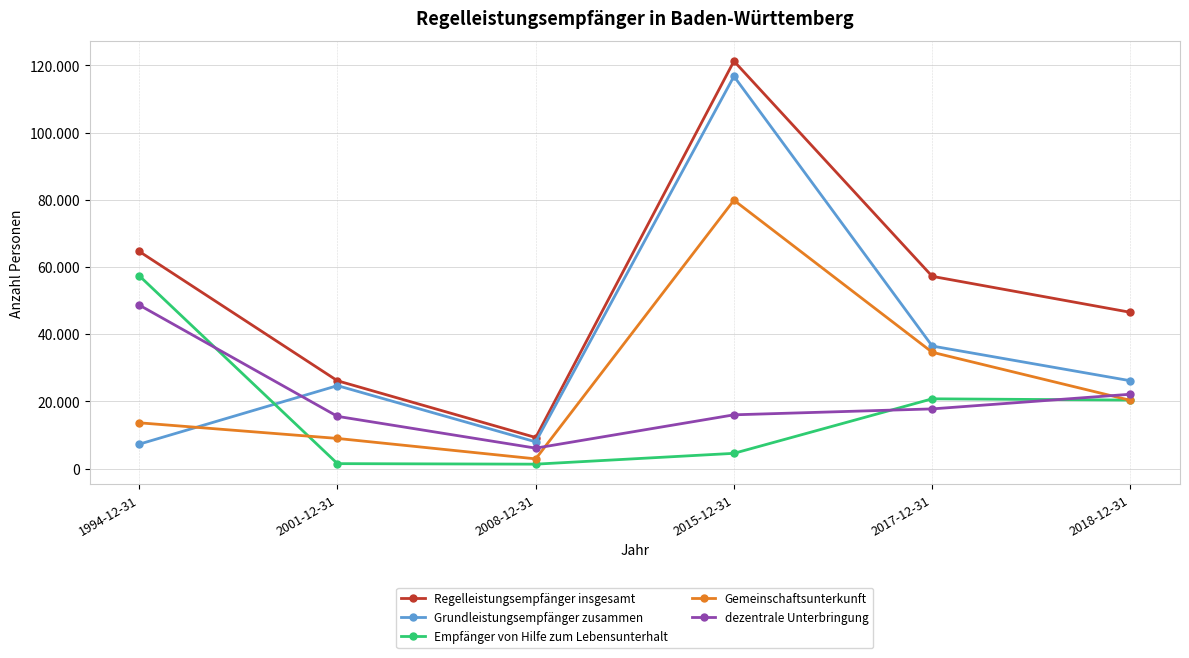

What is the value of the Gemeinschaftsunterkunft point at the 1st from the left?

13607